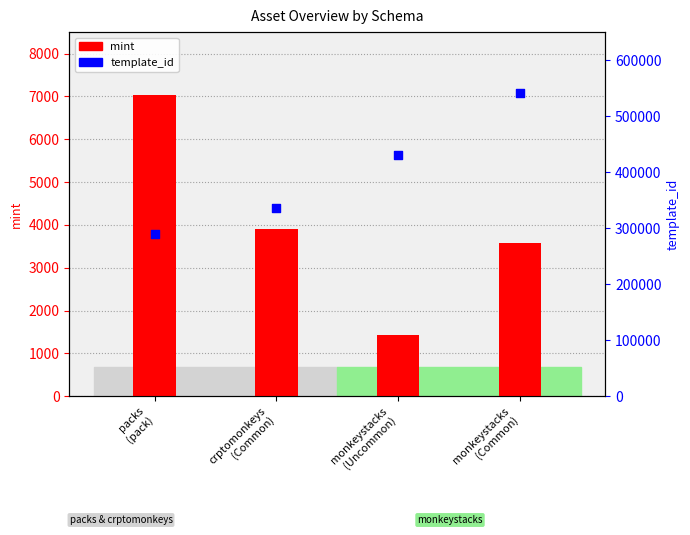

At which category is the sum across all series the highest?

monkeystacks
(Common)